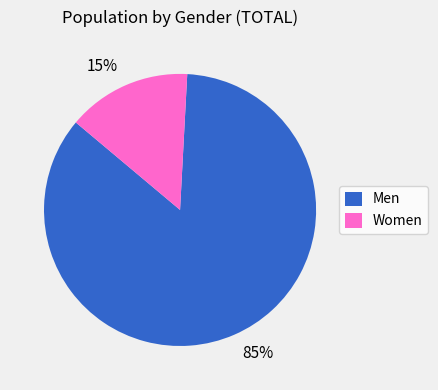

To the nearest percent, what is the combined percentage of Men and Women?

100%